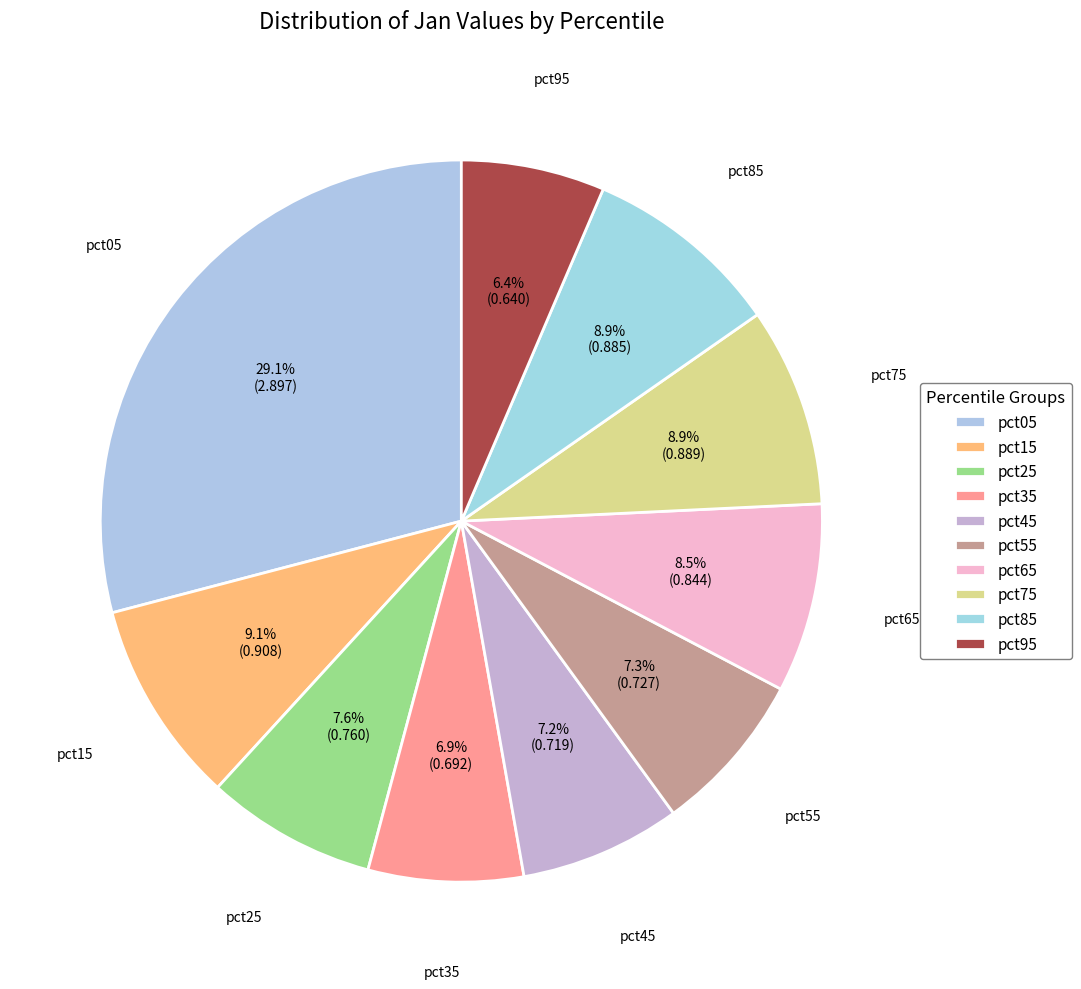

Is there any slice that represents more than half of the pie?

No